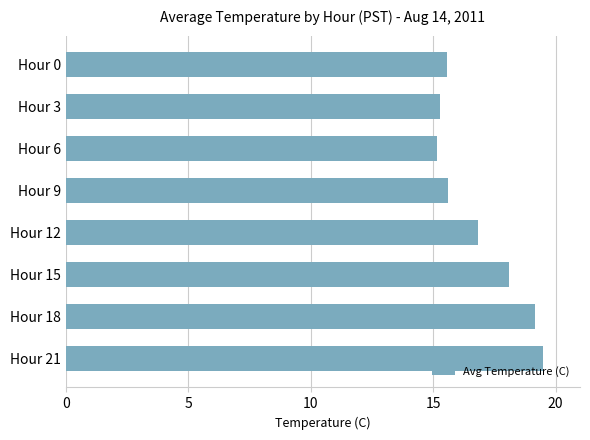

The chart shows a value of 15.6 at Hour 0. True or false?

True